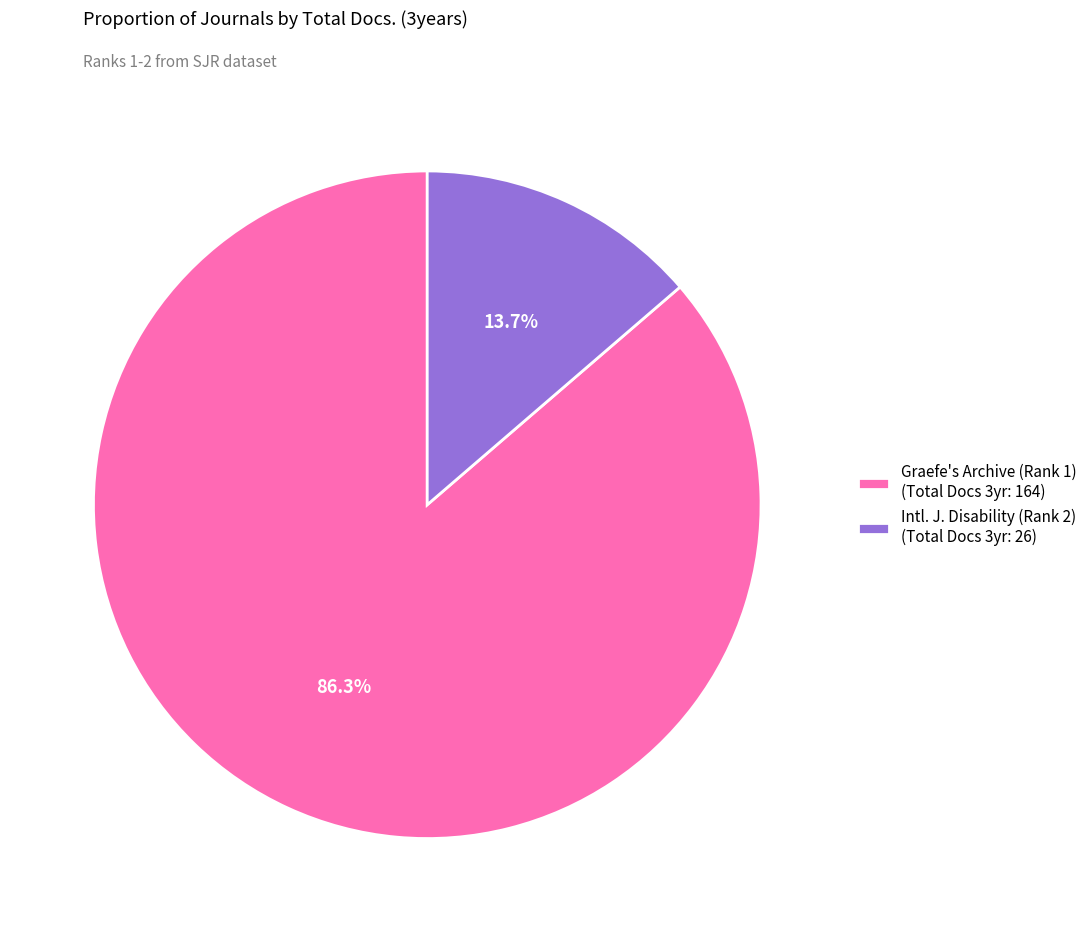

Which slice represents more than half of the pie?

Graefe's Archive (Rank 1) (Total Docs 3yr: 164)